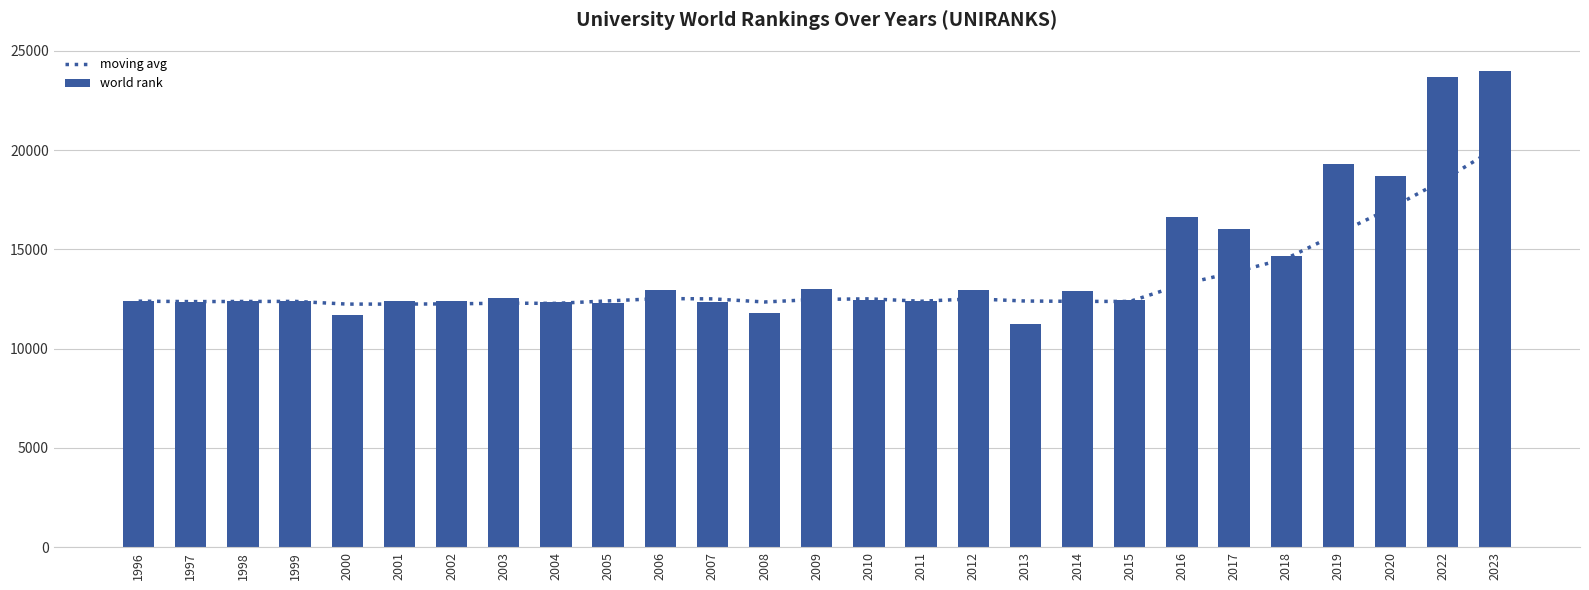

How many categories are shown in the chart?

27